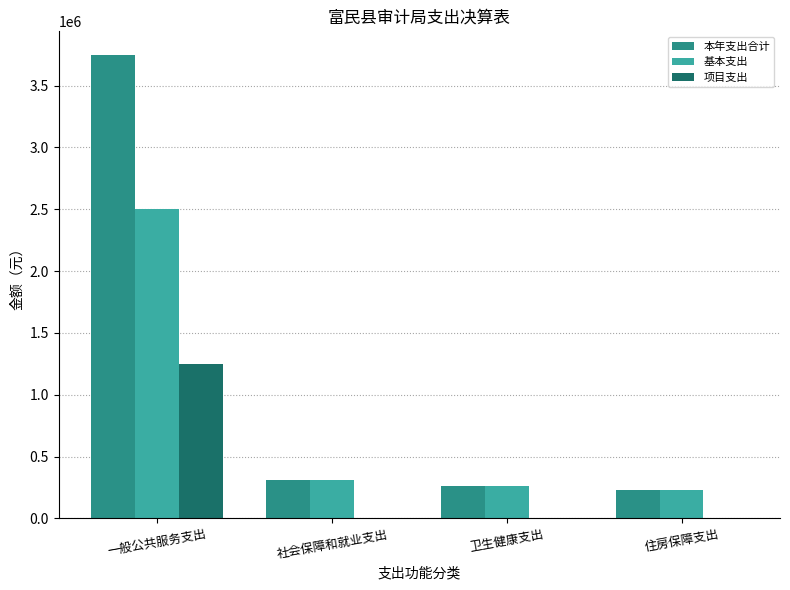

Where is 基本支出 nearest to the value 1362723?

社会保障和就业支出